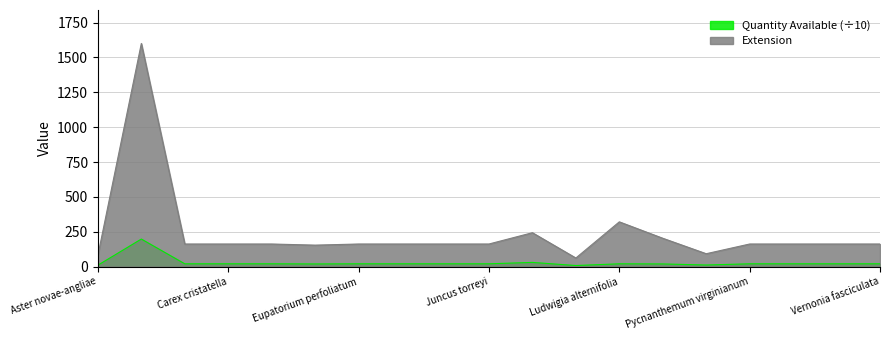

How many lines are shown in the chart?

2